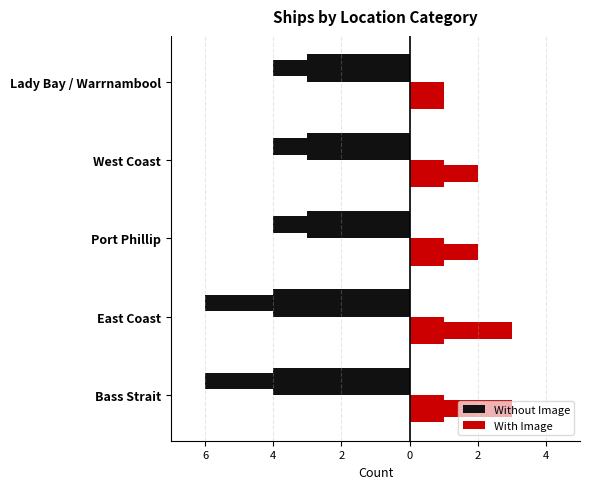

The With Image series shows 0.2 at 0. True or false?

False